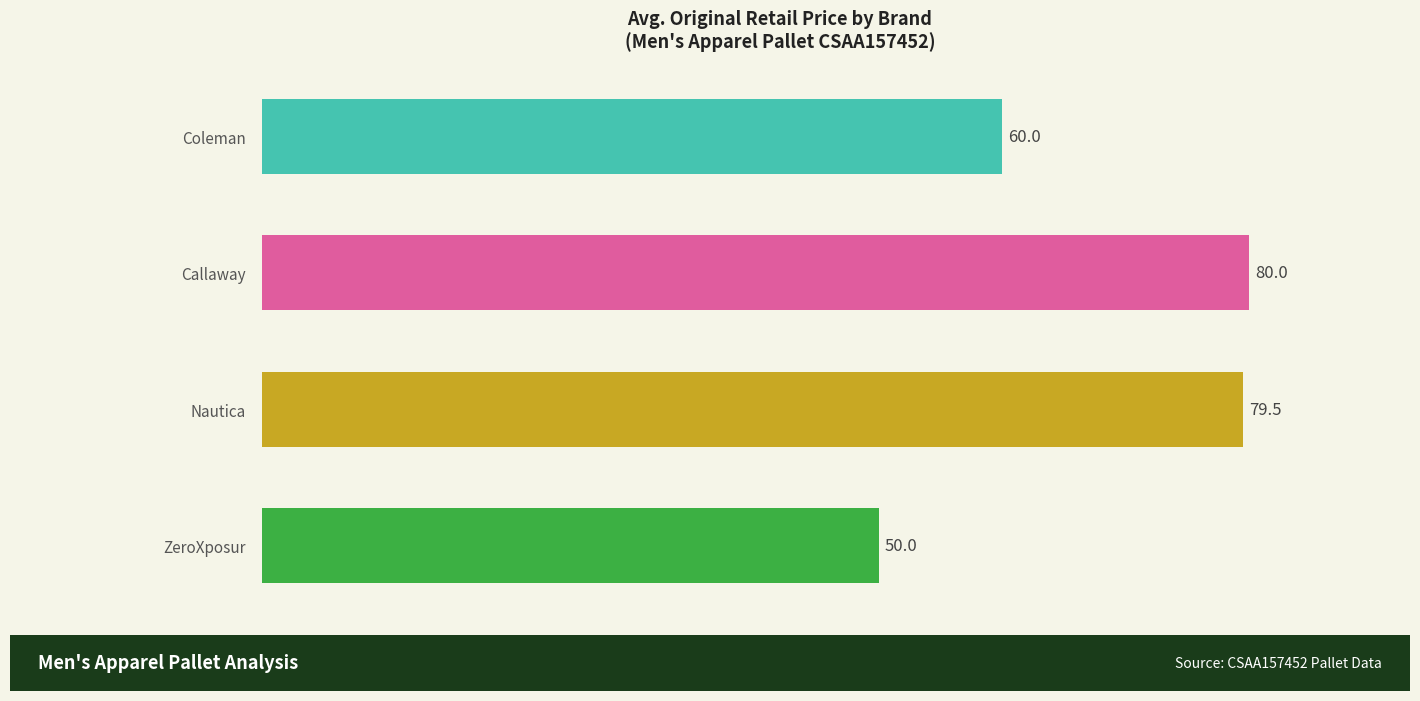

Rank the categories by value from lowest to highest.

ZeroXposur, Coleman, Nautica, Callaway